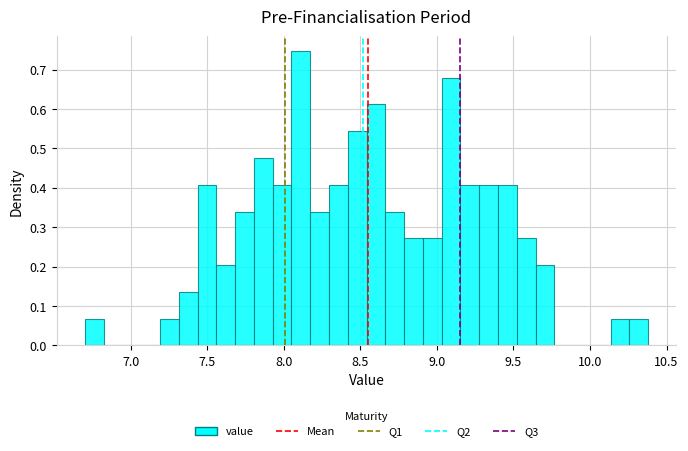

Around what value on the x-axis is the tallest bar? Give the approximate position of its centre, as read against the axis.

8.10